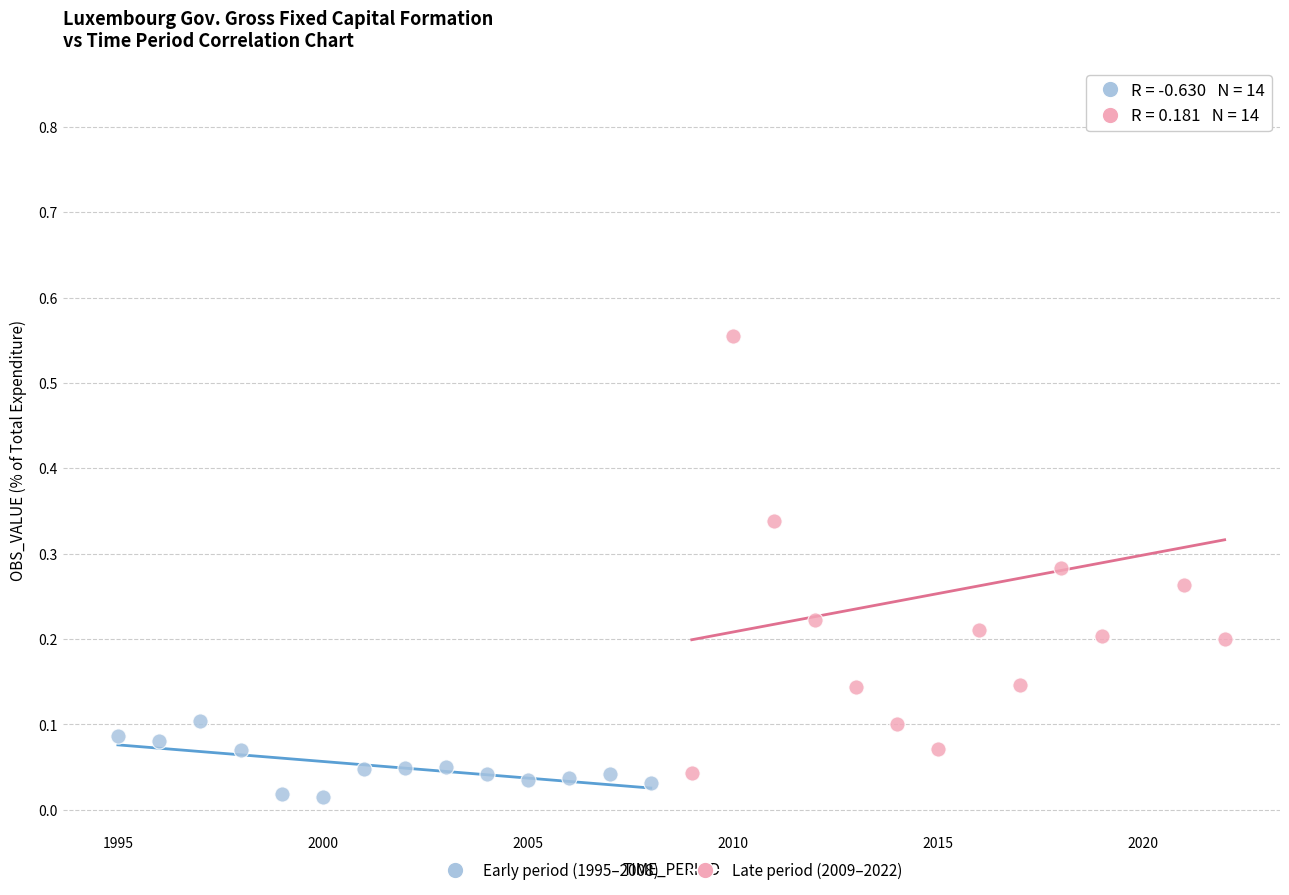

Which series reaches the maximum Y coordinate?

Late period (2009–2022)